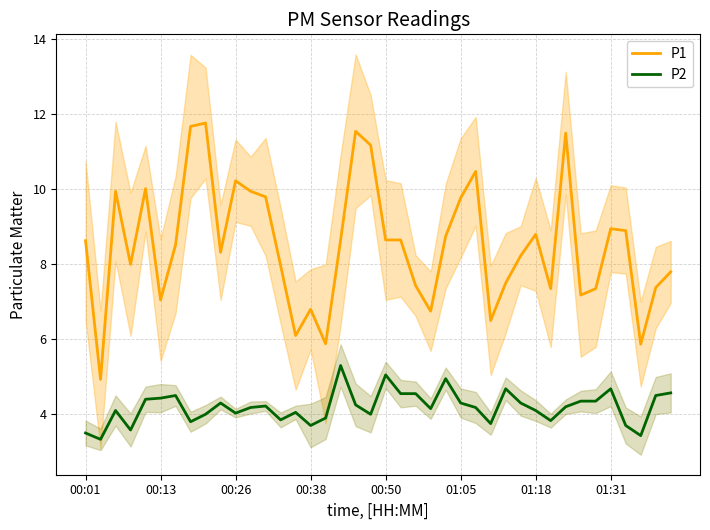

What is the average value of the P2 series?

4.2